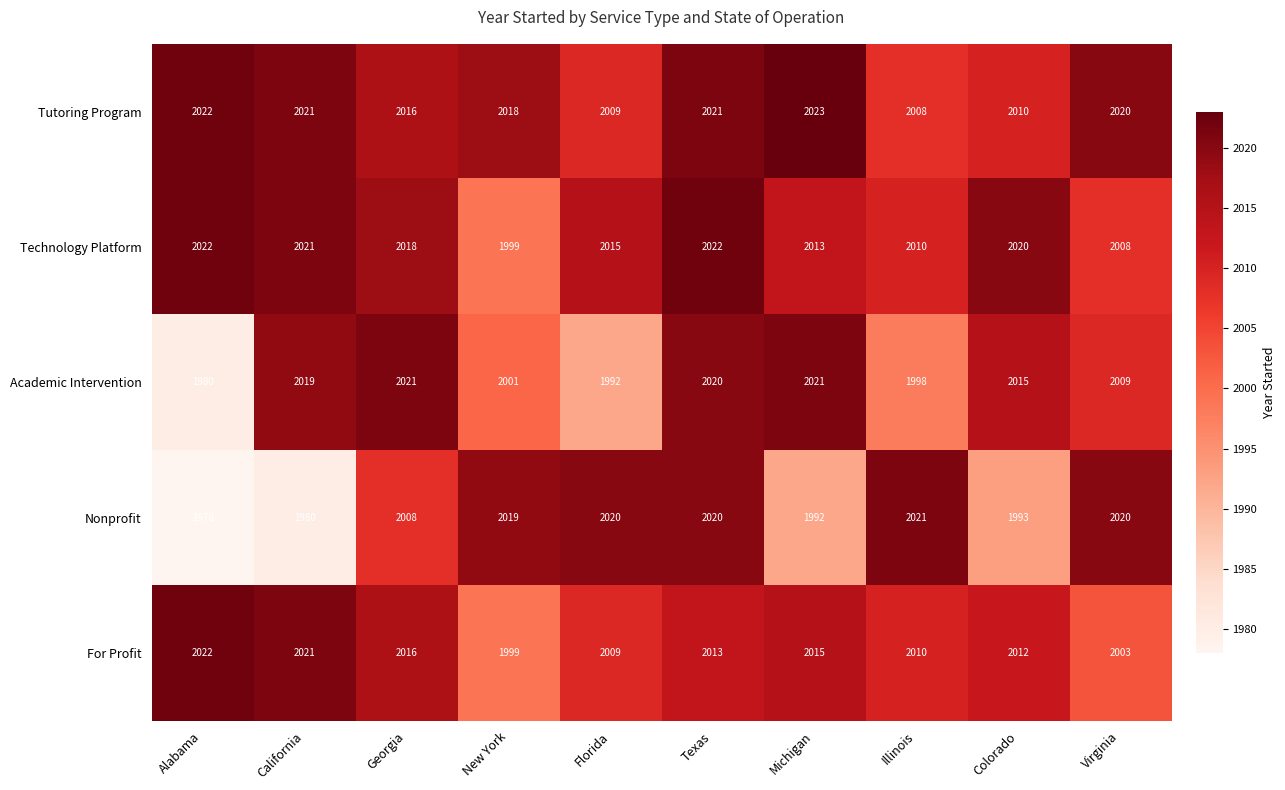

List the series in order of their overall mean, lowest first.

Nonprofit, Academic Intervention, For Profit, Technology Platform, Tutoring Program